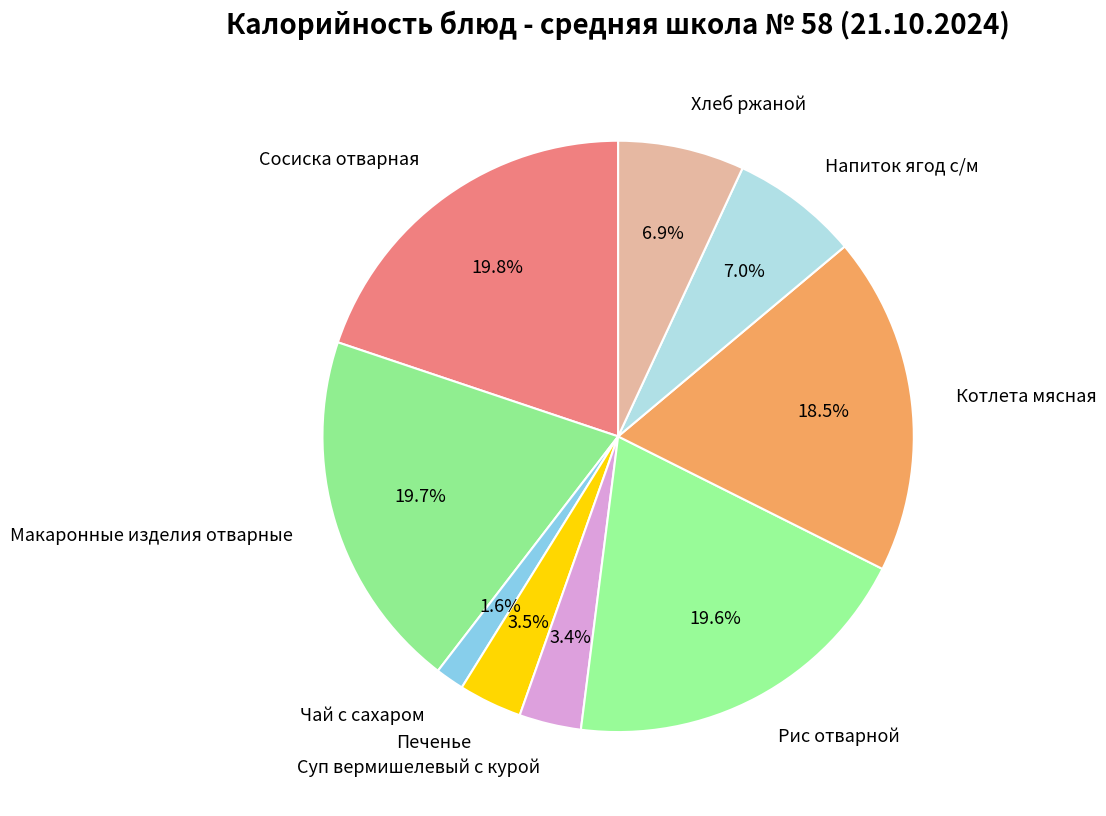

How many segments does this pie chart have?

9